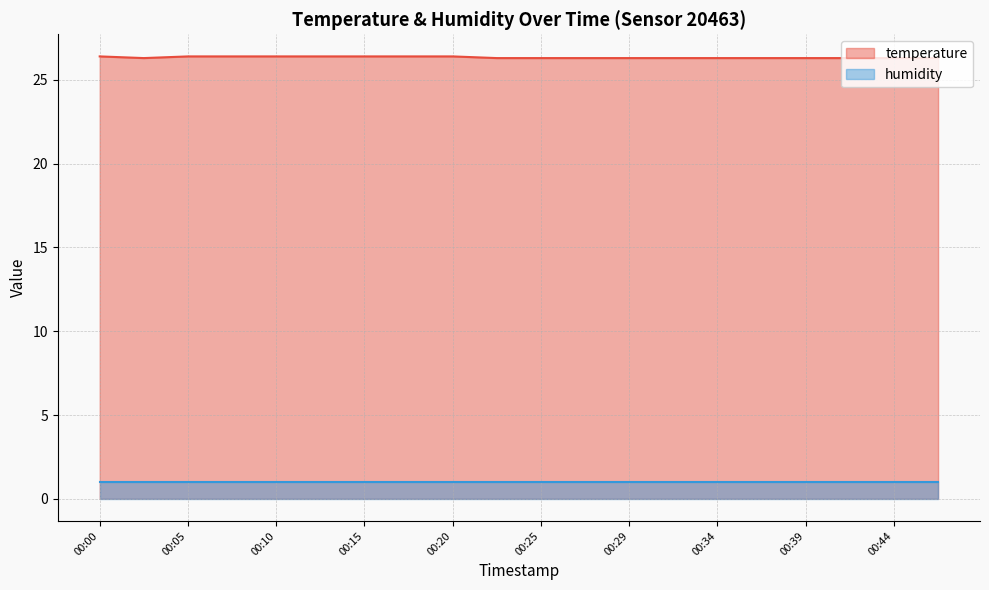

What is the value of the 5th point from the left?

26.4